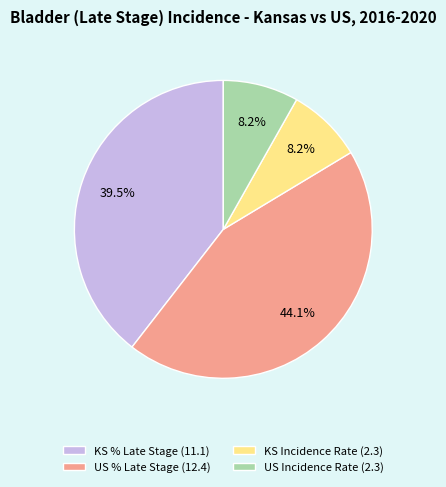

How many segments does this pie chart have?

4